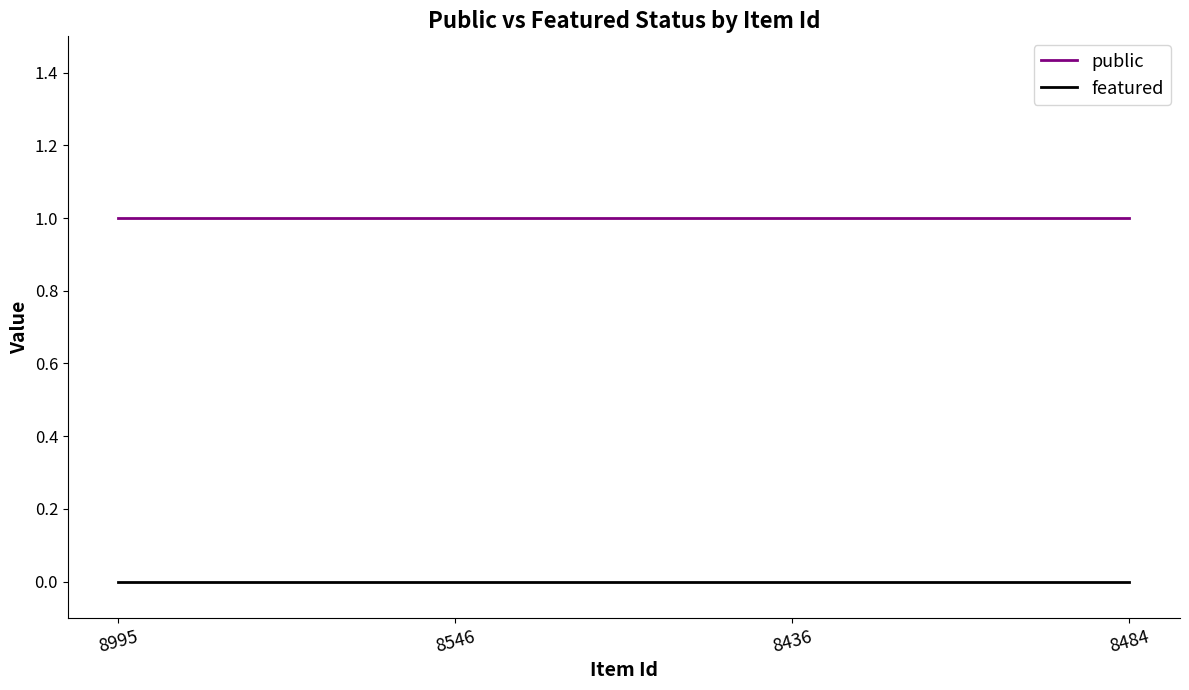

What position from the left is 8436?

3